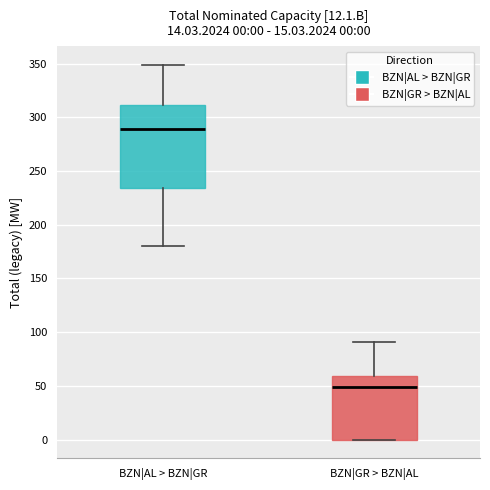

Comparing the boxes themselves (not the whiskers), which one is the tallest?

BZN|AL > BZN|GR